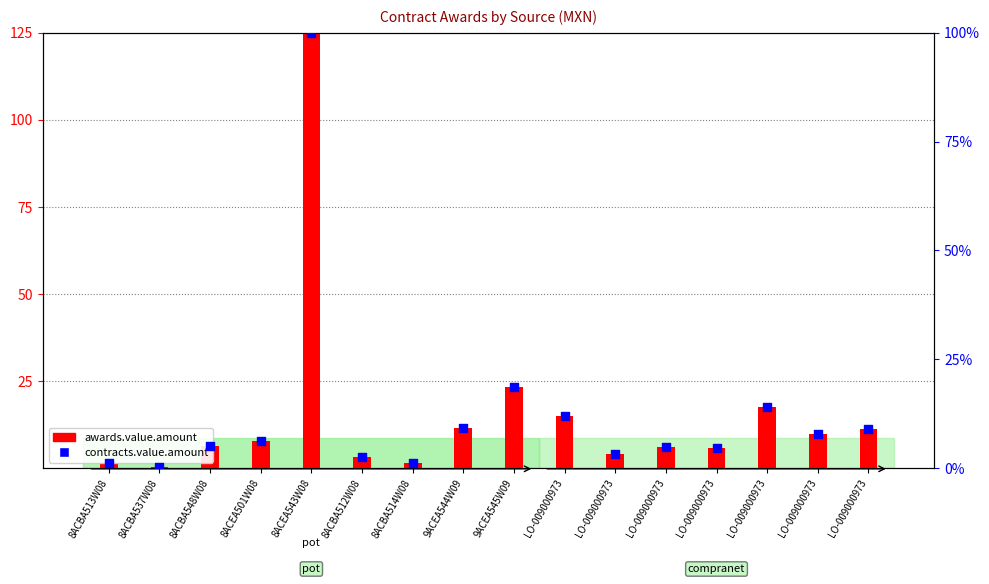

Which series has the largest total across all categories?

awards.value.amount